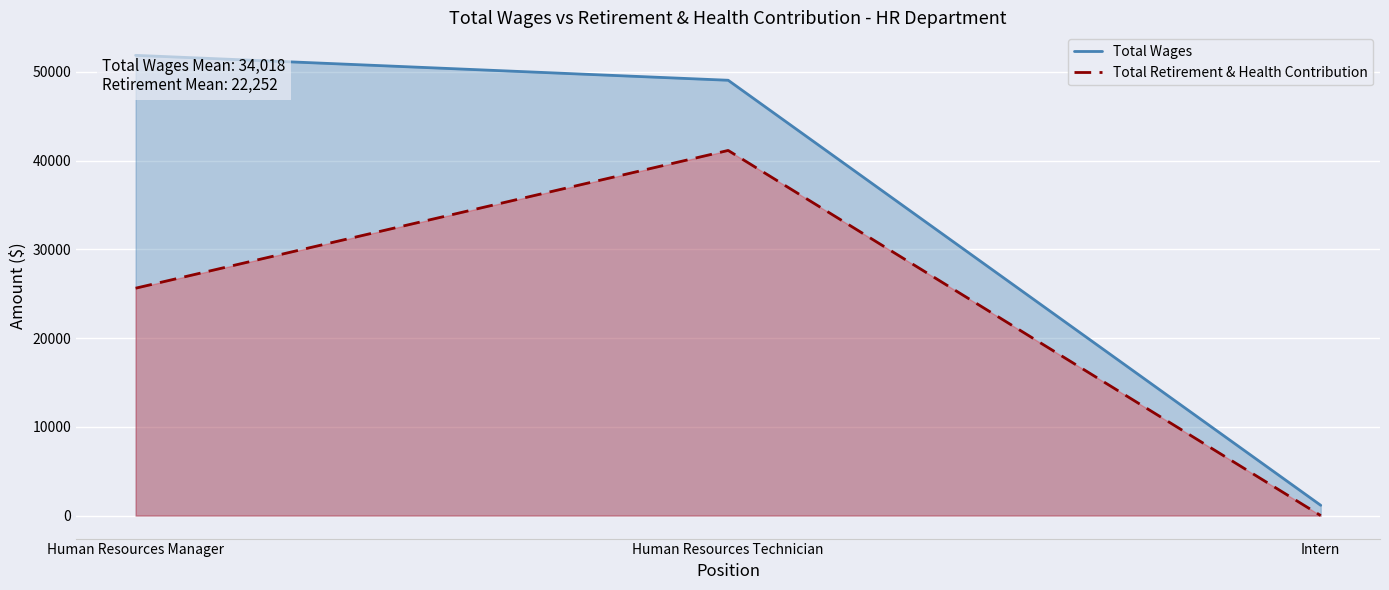

Reading left to right, transcribe all the data shown in this chart.

Total Wages: Human Resources Manager=51853	Human Resources Technician=49046	Intern=1156
Total Retirement & Health Contribution: Human Resources Manager=25618	Human Resources Technician=41138	Intern=0